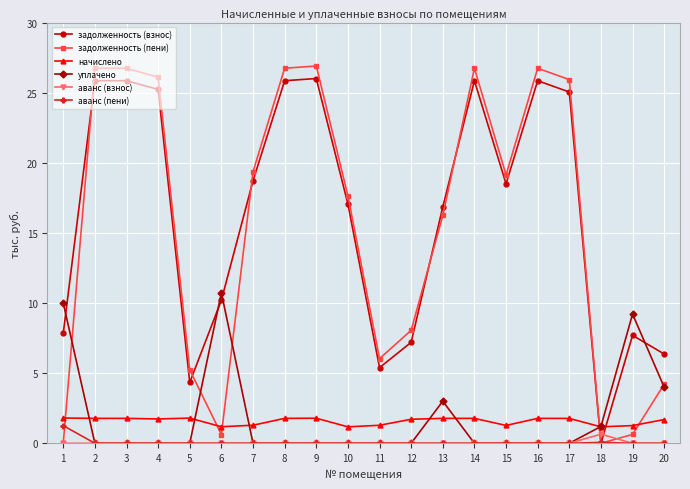

What is the spread (max minus min) of values at 15?

19.1